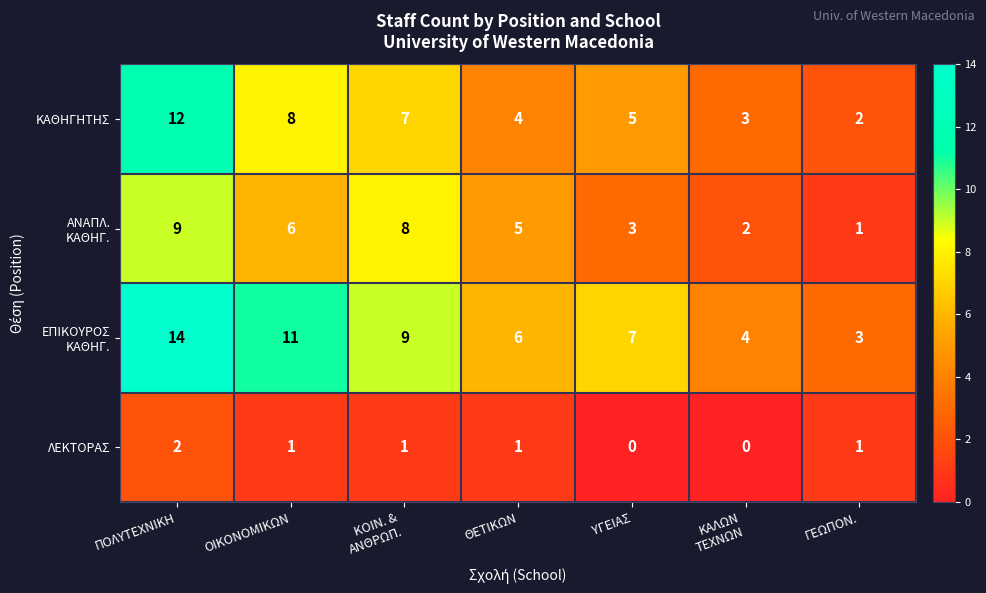

At which category is the sum across all series the highest?

ΠΟΛΥΤΕΧΝΙΚΗ